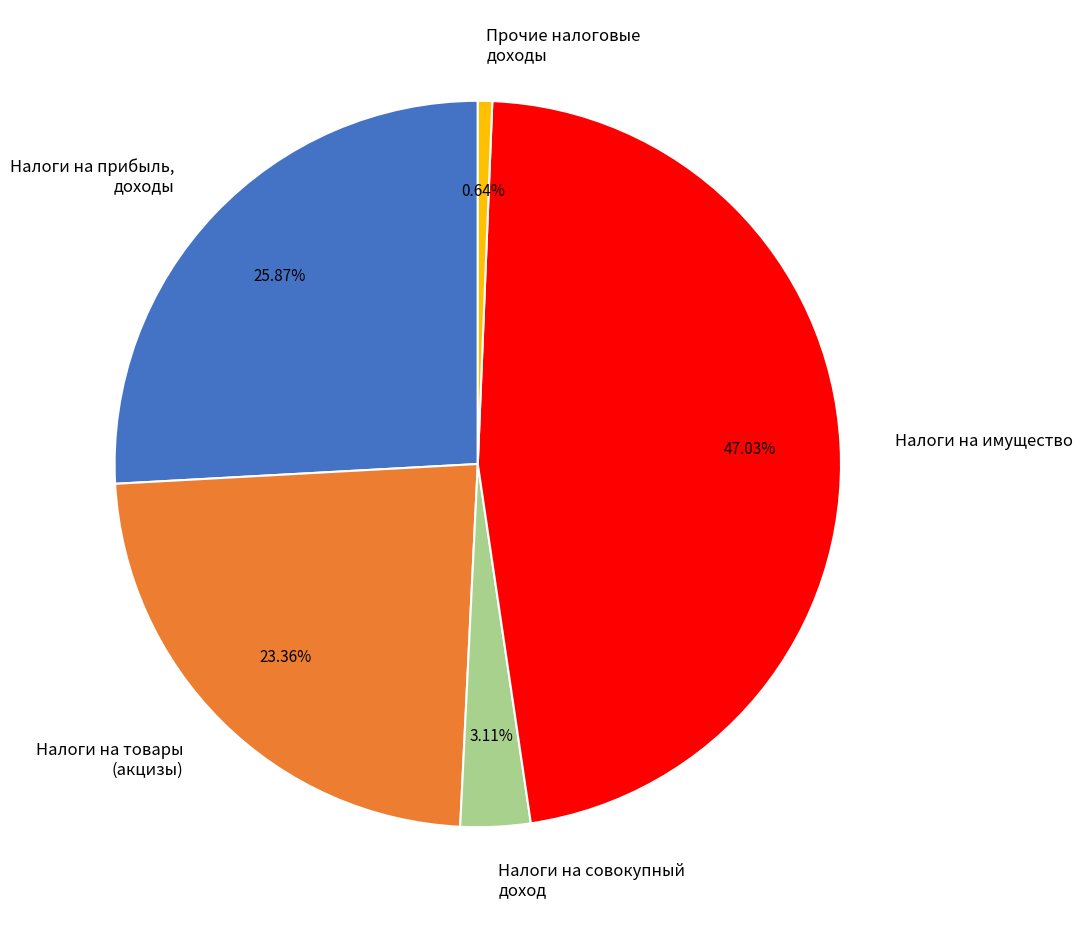

To the nearest percent, what is the average slice percentage?

20%